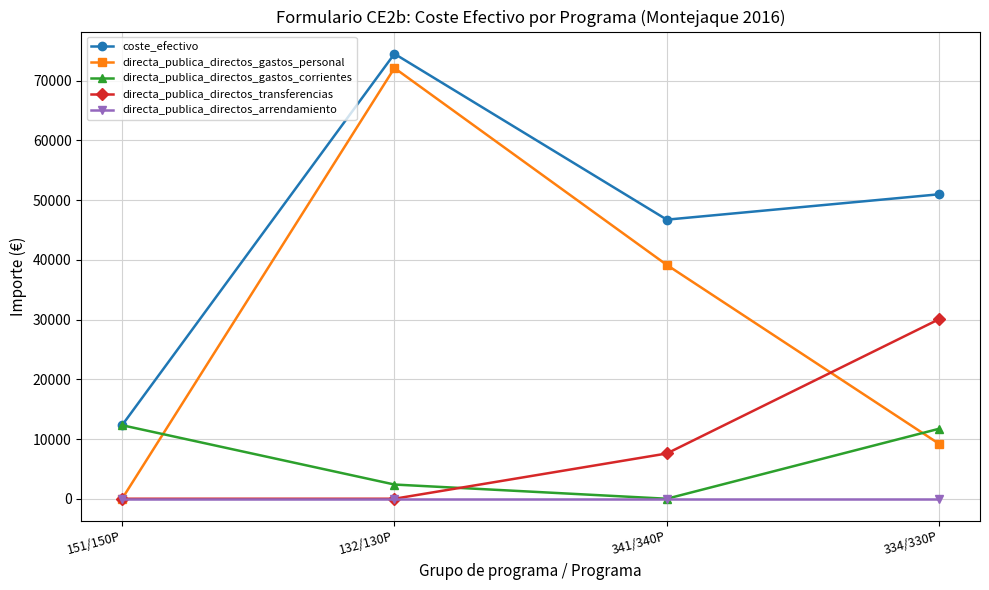

What is the value of the directa_publica_directos_gastos_personal point at the 2nd from the left?

72108.8